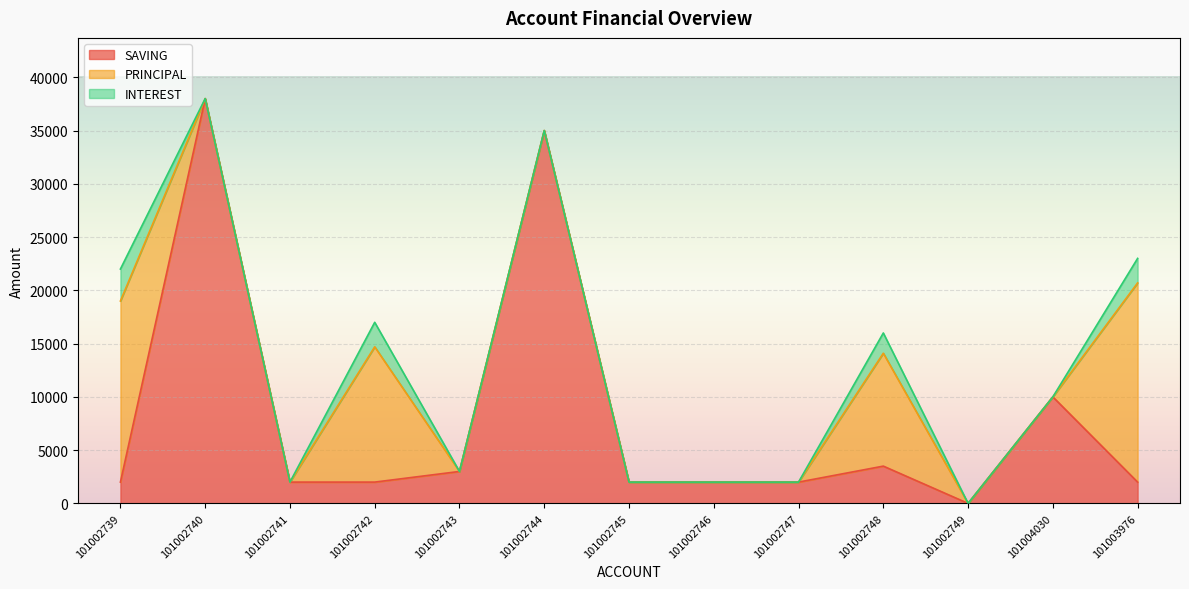

The SAVING series shows 3000 at 101002743. True or false?

True